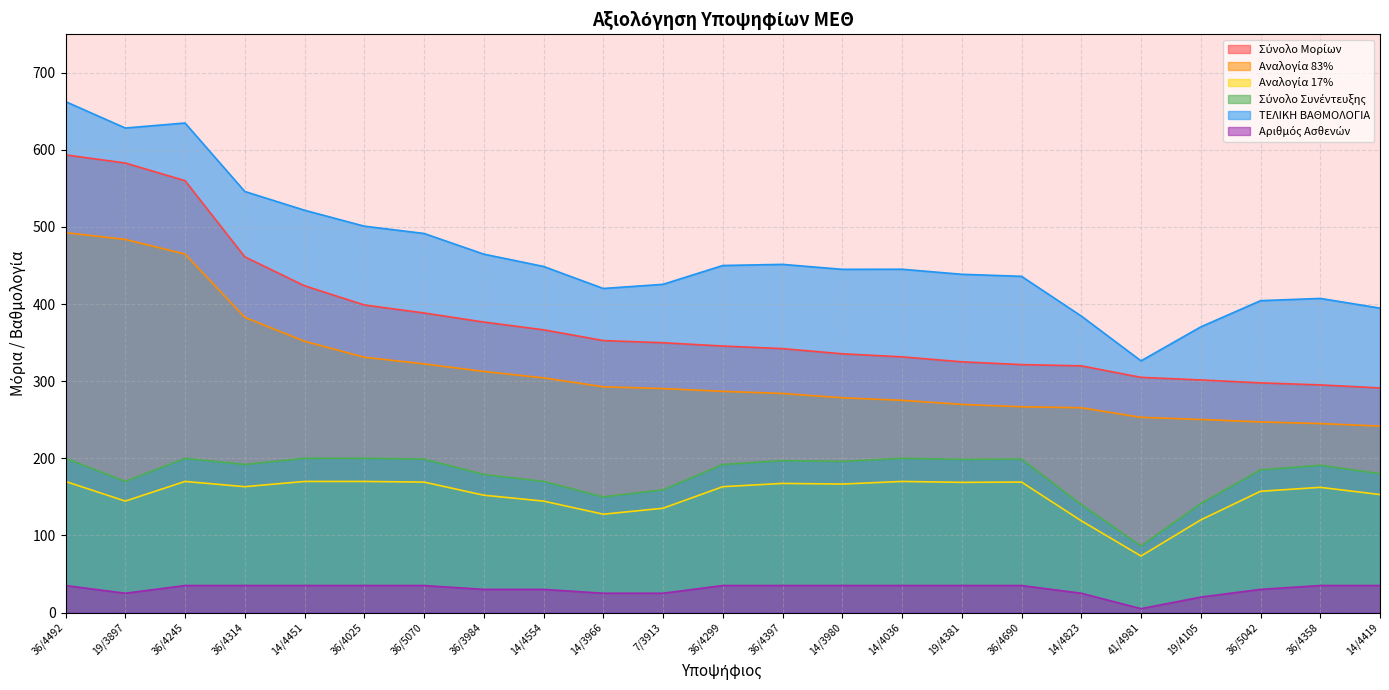

Reading left to right, transcribe all the data shown in this chart.

Σύνολο Μορίων: 36/4492=593.5	19/3897=583.0	36/4245=560.1	36/4314=461.3	14/4451=423.8	36/4025=398.9	36/5070=388.5	36/3984=376.7	14/4554=366.7	14/3966=352.7	7/3913=349.9	36/4299=345.6	36/4397=342.3	14/3980=335.5	14/4036=331.6	19/4381=325.1	36/4690=321.5	14/4823=319.9	41/4981=305.0	19/4105=301.6	36/5042=297.8	36/4358=295.2	14/4419=291.3
Αναλογία 83%: 36/4492=492.6	19/3897=483.9	36/4245=464.9	36/4314=382.9	14/4451=351.8	36/4025=331.1	36/5070=322.5	36/3984=312.6	14/4554=304.3	14/3966=292.8	7/3913=290.4	36/4299=286.9	36/4397=284.1	14/3980=278.5	14/4036=275.2	19/4381=269.9	36/4690=266.9	14/4823=265.5	41/4981=253.1	19/4105=250.4	36/5042=247.2	36/4358=245.0	14/4419=241.8
Αναλογία 17%: 36/4492=170.0	19/3897=144.5	36/4245=170.0	36/4314=163.2	14/4451=170.0	36/4025=170.0	36/5070=169.2	36/3984=152.2	14/4554=144.5	14/3966=127.5	7/3913=135.2	36/4299=163.2	36/4397=167.4	14/3980=166.6	14/4036=170.0	19/4381=168.8	36/4690=169.2	14/4823=119.0	41/4981=73.3	19/4105=120.1	36/5042=157.2	36/4358=162.3	14/4419=153.0
Σύνολο Συνέντευξης: 36/4492=200.0	19/3897=170.0	36/4245=200.0	36/4314=192.0	14/4451=200.0	36/4025=200.0	36/5070=199.0	36/3984=179.0	14/4554=170.0	14/3966=150.0	7/3913=159.1	36/4299=192.0	36/4397=197.0	14/3980=196.0	14/4036=200.0	19/4381=198.6	36/4690=199.0	14/4823=140.0	41/4981=86.2	19/4105=141.3	36/5042=185.0	36/4358=191.0	14/4419=180.0
ΤΕΛΙΚΗ ΒΑΘΜΟΛΟΓΙΑ: 36/4492=662.6	19/3897=628.4	36/4245=634.9	36/4314=546.1	14/4451=521.8	36/4025=501.1	36/5070=491.6	36/3984=464.8	14/4554=448.8	14/3966=420.3	7/3913=425.6	36/4299=450.1	36/4397=451.5	14/3980=445.1	14/4036=445.2	19/4381=438.7	36/4690=436.0	14/4823=384.5	41/4981=326.4	19/4105=370.5	36/5042=404.4	36/4358=407.4	14/4419=394.8
Αριθμός Ασθενών: 36/4492=35.0	19/3897=25.0	36/4245=35.0	36/4314=35.0	14/4451=35.0	36/4025=35.0	36/5070=35.0	36/3984=30.0	14/4554=30.0	14/3966=25.0	7/3913=25.0	36/4299=35.0	36/4397=35.0	14/3980=35.0	14/4036=35.0	19/4381=35.0	36/4690=35.0	14/4823=25.0	41/4981=5.0	19/4105=20.0	36/5042=30.0	36/4358=35.0	14/4419=35.0